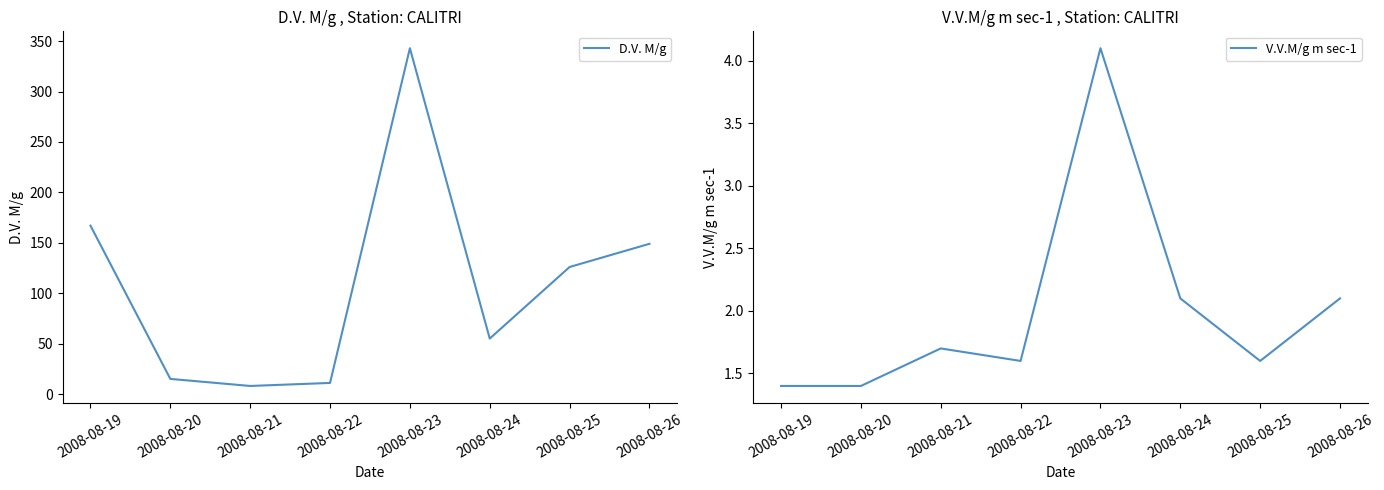

What are all the series names shown in the legend?

D.V. M/g, V.V.M/g m sec-1